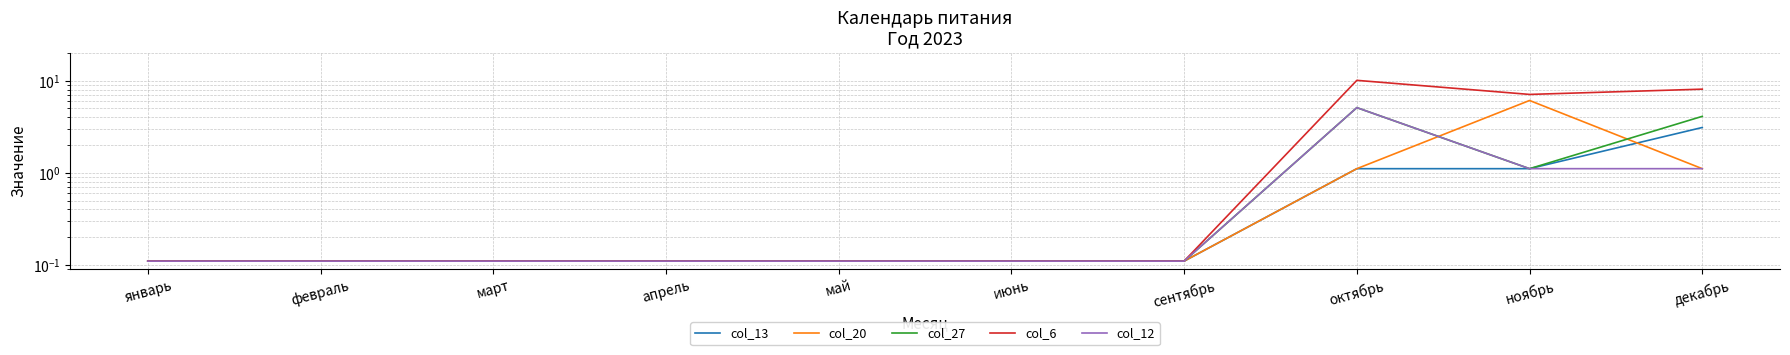

Which series ends up on top after the final intersection of col_20 and col_13?

col_13